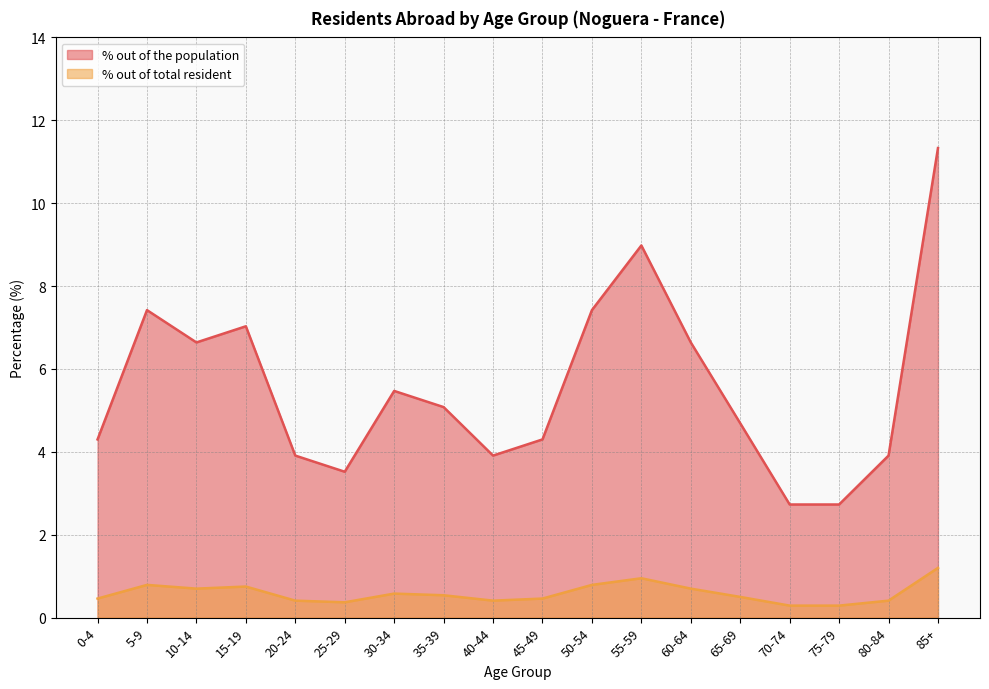

What is the label of the 16th point from the left?

75-79